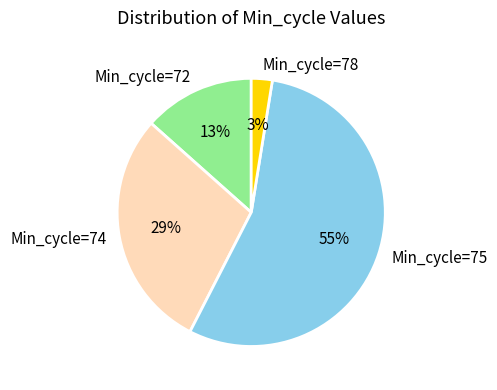

Which slice is the smallest?

Min_cycle=78